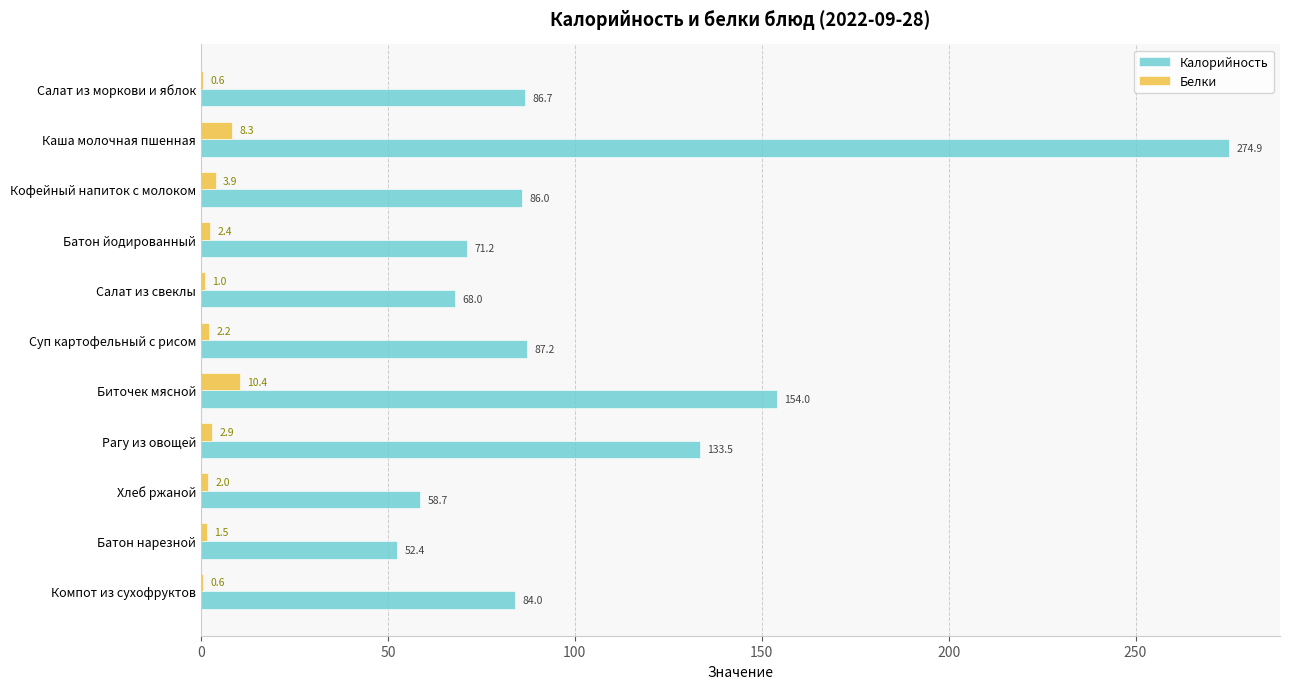

Which category has the highest value across all series?

Каша молочная пшенная